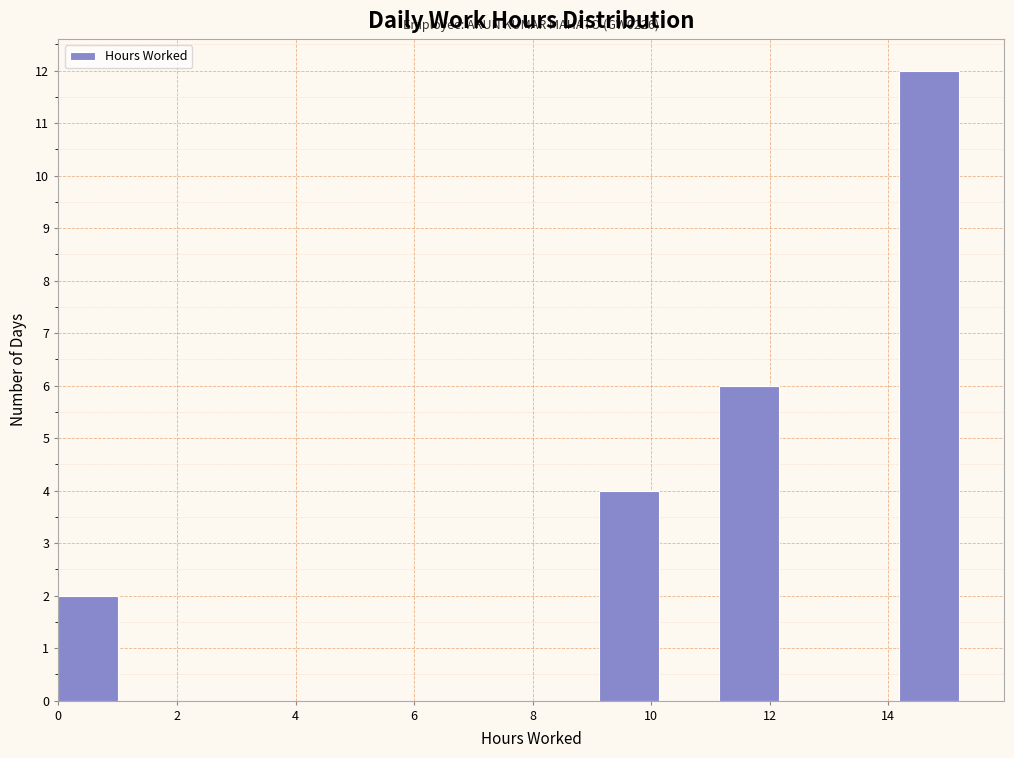

Which range on the x-axis has the tallest bar?

14.2 to 15.2